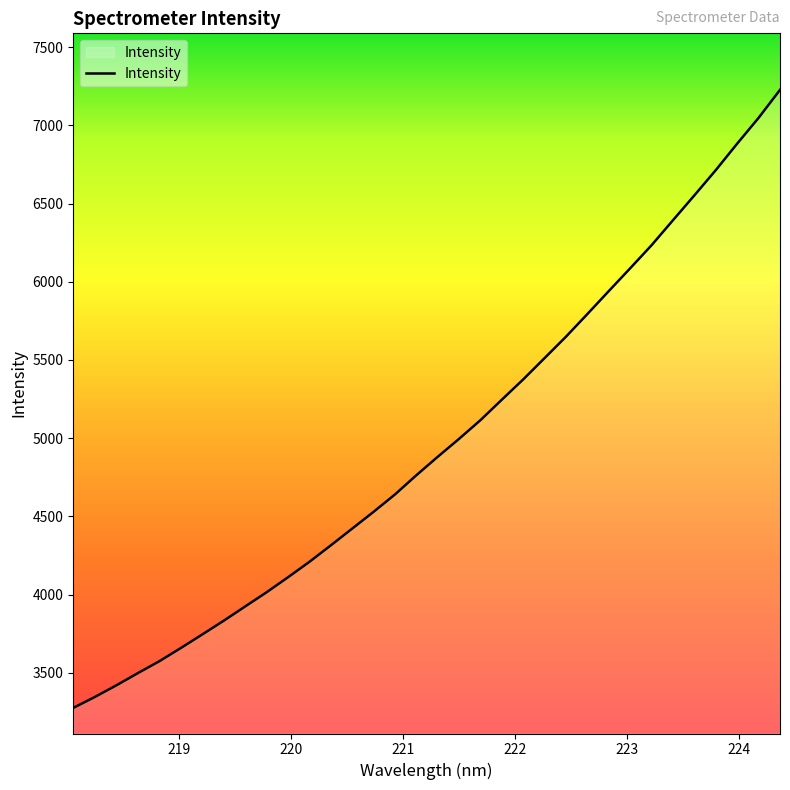

What is the average value?

4968.0